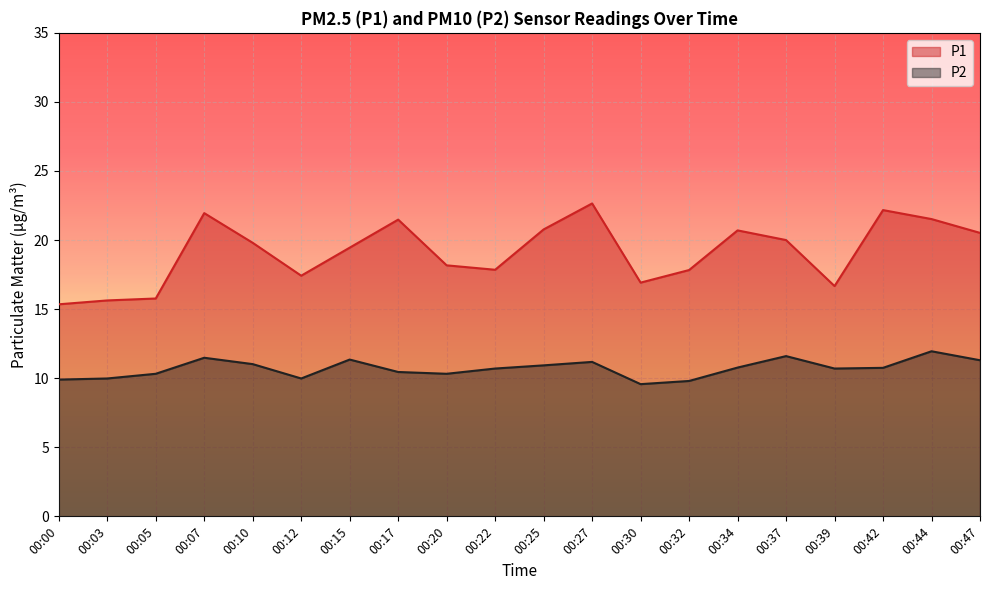

At which category does P2 reach its first local valley?

00:12